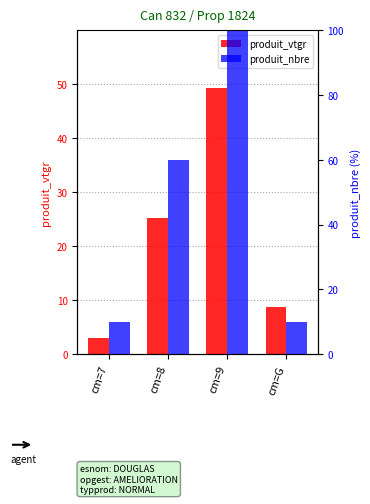

How many groups of bars are there?

4